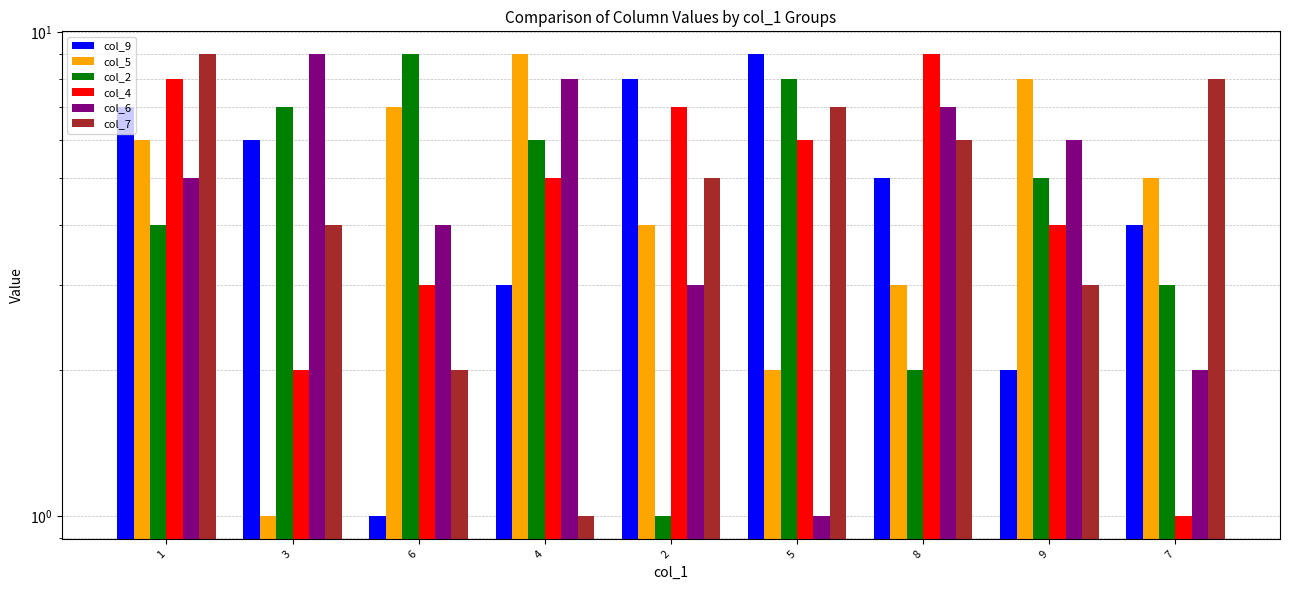

What are all the series names shown in the legend?

col_9, col_5, col_2, col_4, col_6, col_7